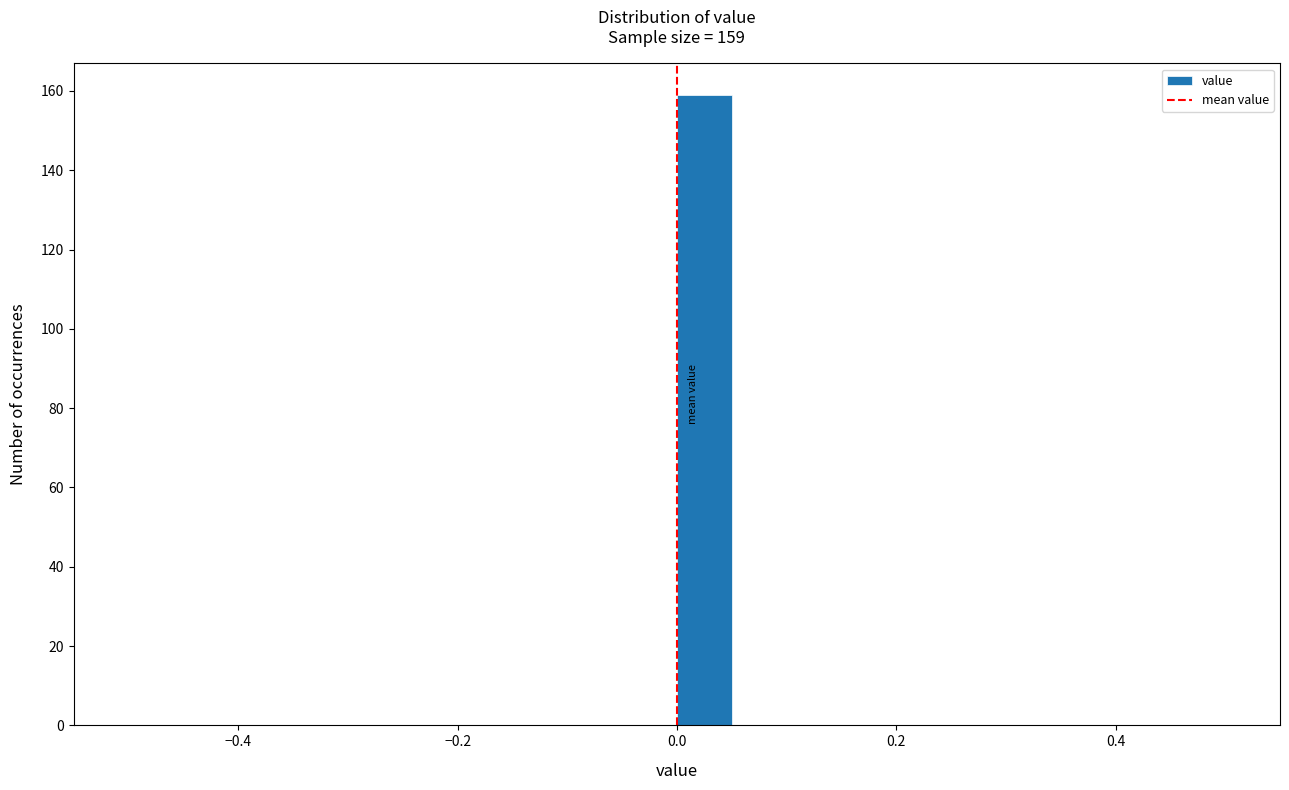

Read against the x-axis, roughly where is the centre of the tallest bar?

0.02